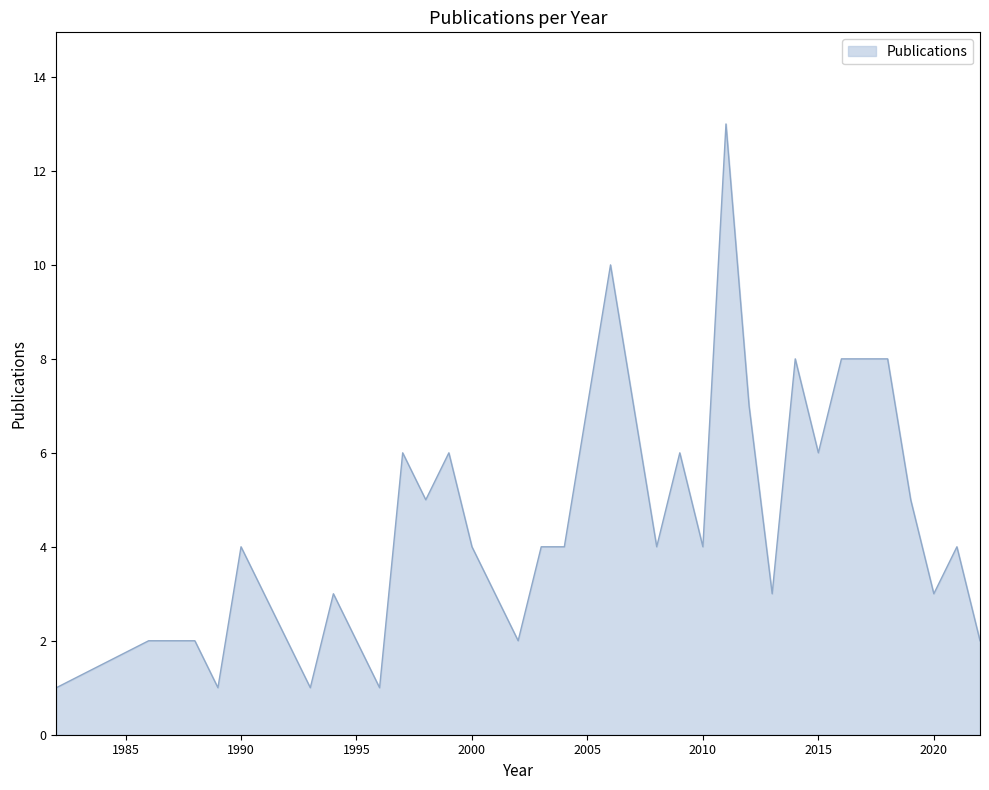

What is the difference between the maximum and second lowest values?

12